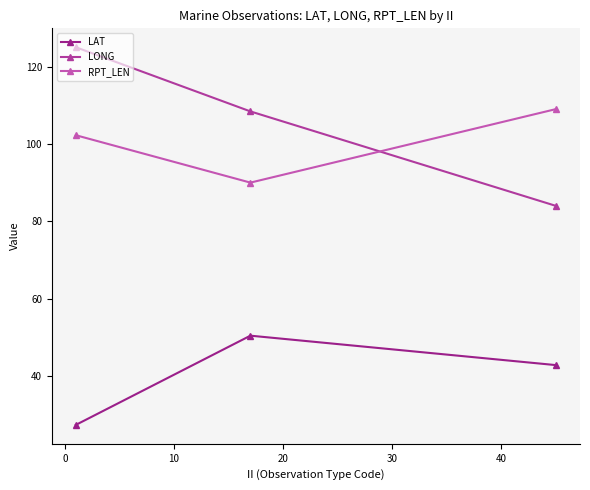

How many data points in LONG are less than 108?

1